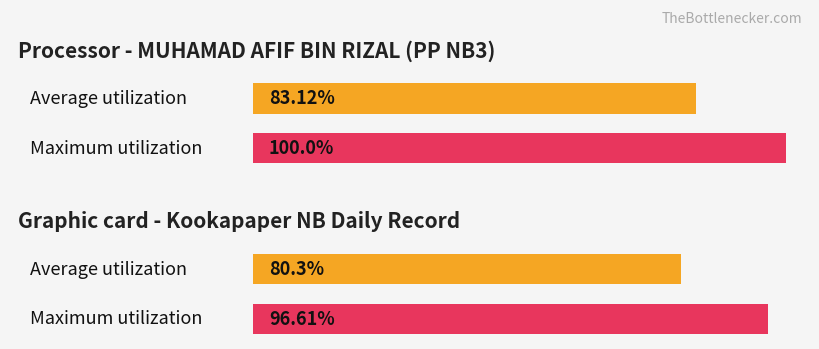

Is it true that Average utilization equals 19.6 at Day 10?

False